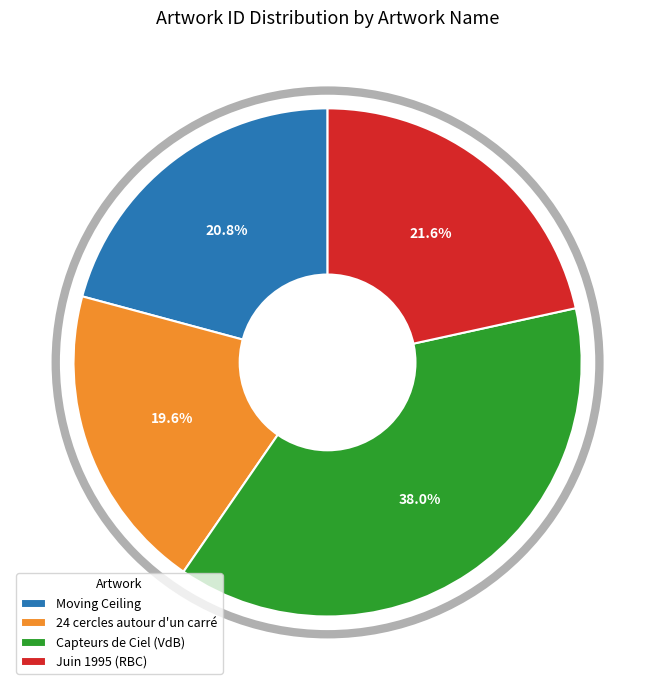

How many slices are in this pie chart?

4